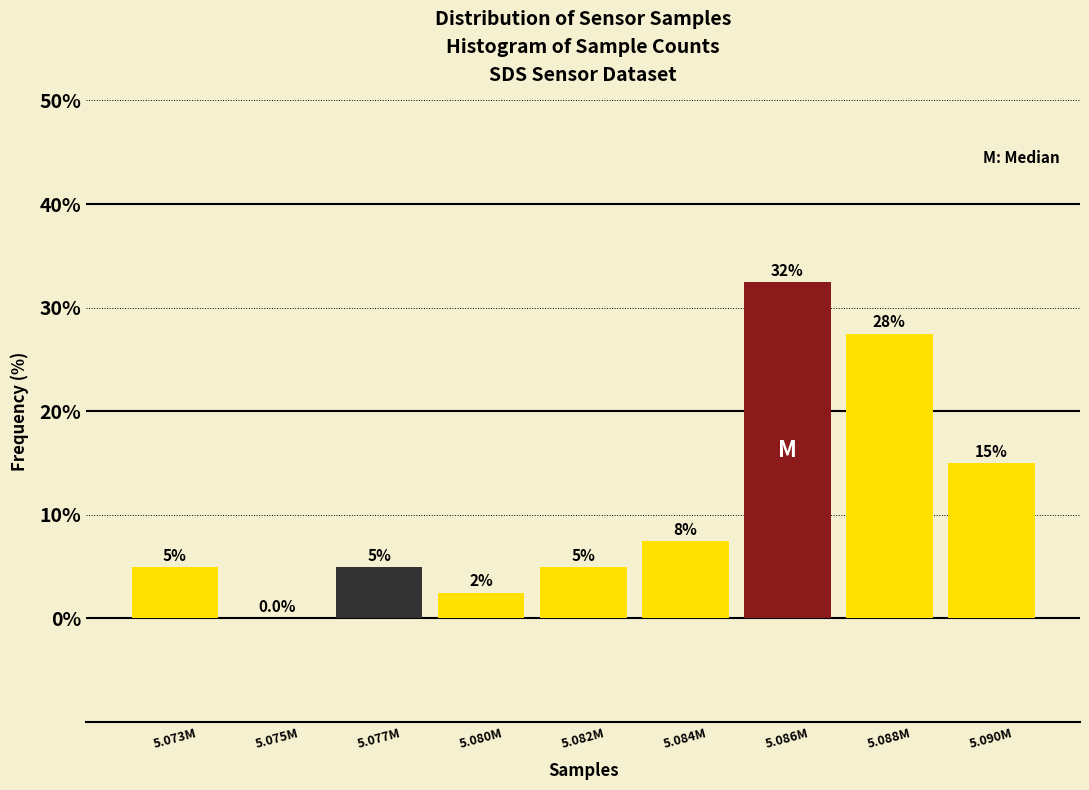

Reading left to right, what are all the values shown in this chart?

5.073M=5.0	5.075M=0.0	5.077M=5.0	5.080M=2.5	5.082M=5.0	5.084M=7.5	5.086M=32.5	5.088M=27.5	5.090M=15.0